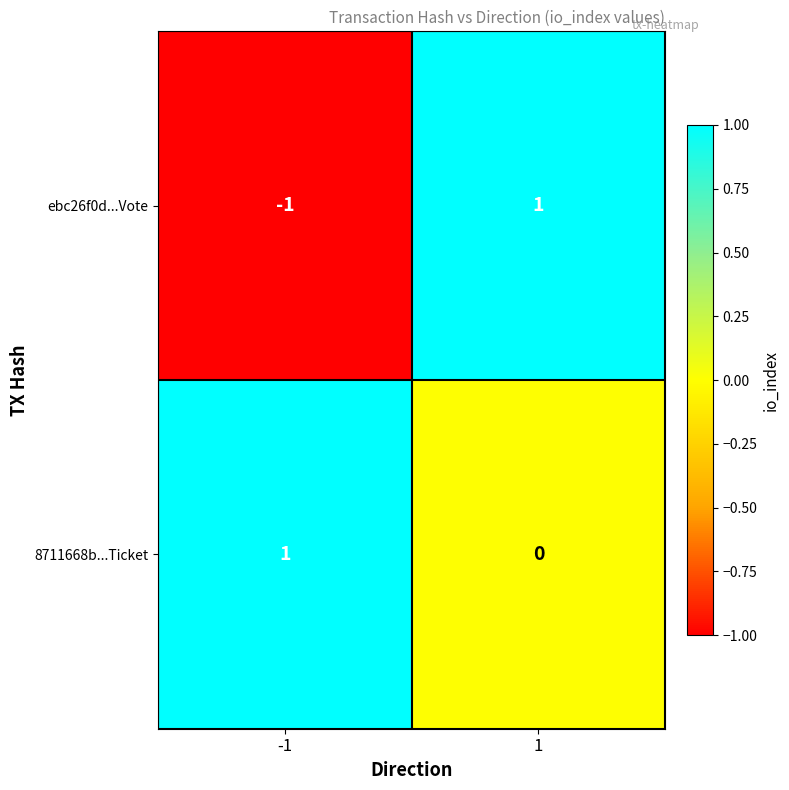

What is the difference between the highest and lowest values at -1?

2